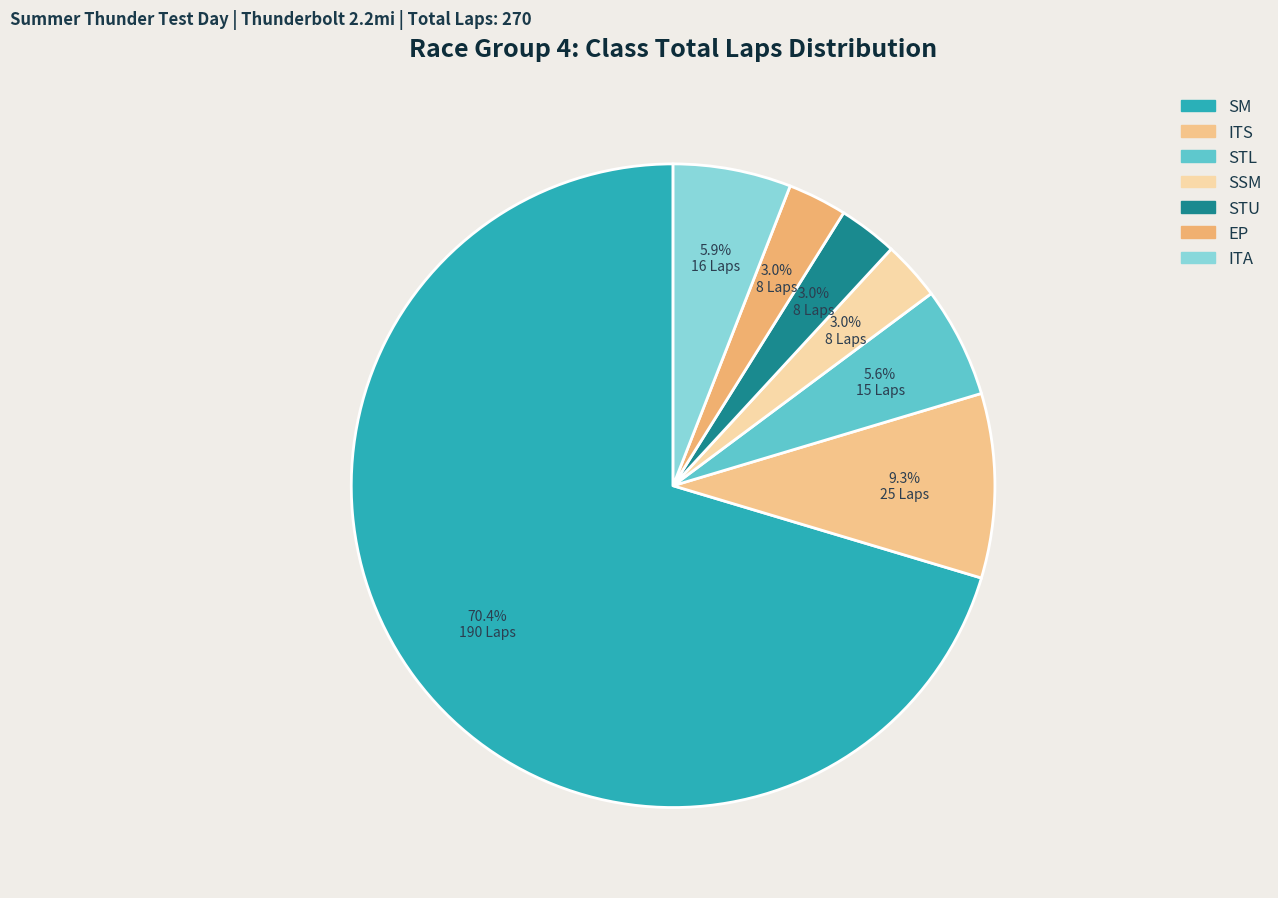

The STU slice represents 4% of the pie. True or false?

False